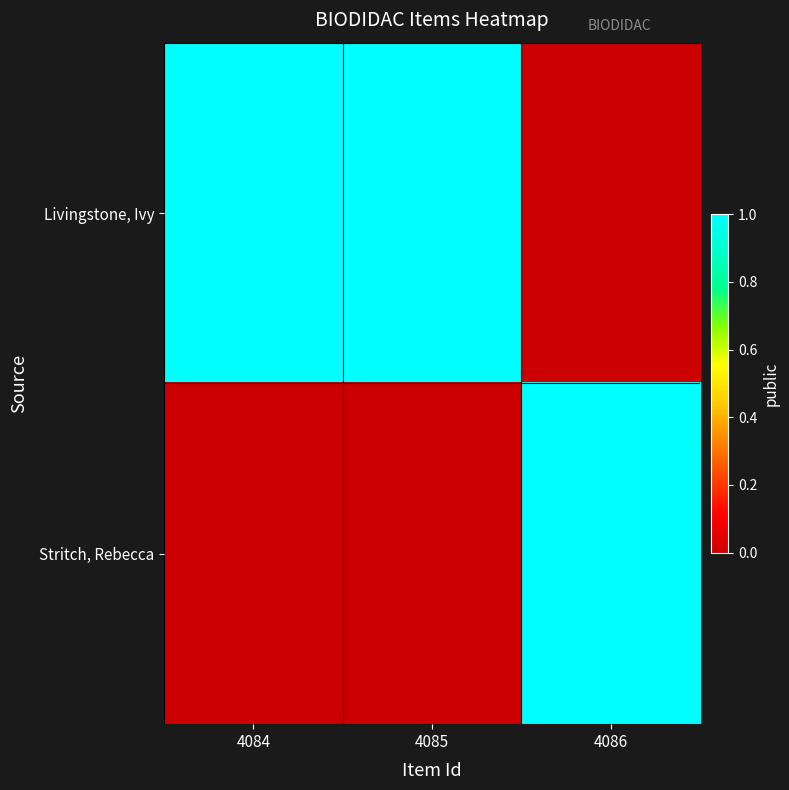

Reading right to left, what are all the values shown in this chart?

Livingstone, Ivy: 4086=0	4085=1	4084=1
Stritch, Rebecca: 4086=1	4085=0	4084=0